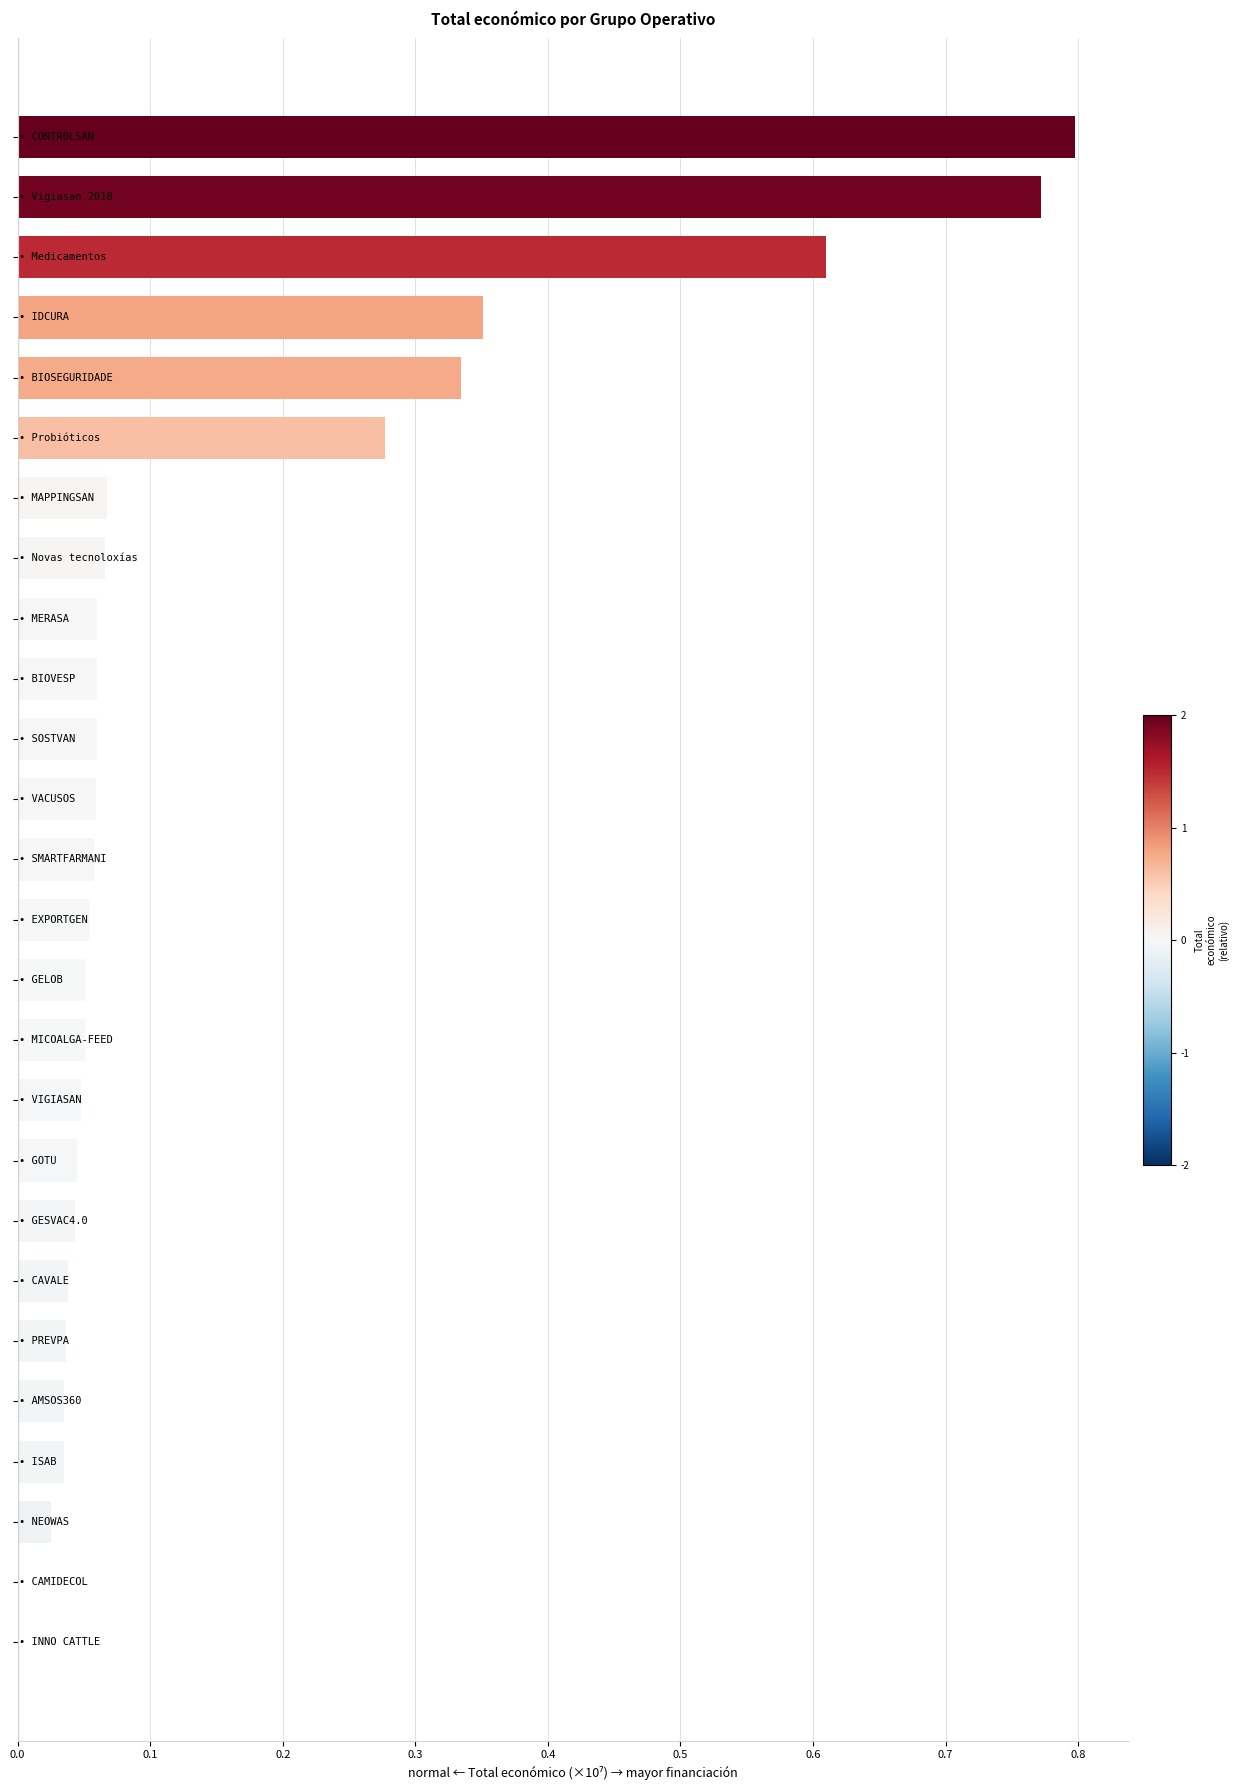

Count the number of categories in the chart.

26